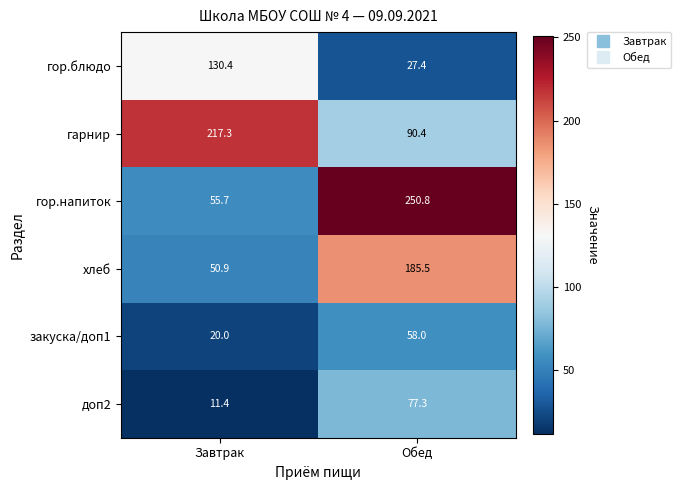

Where does the хлеб series first go above 185?

Обед